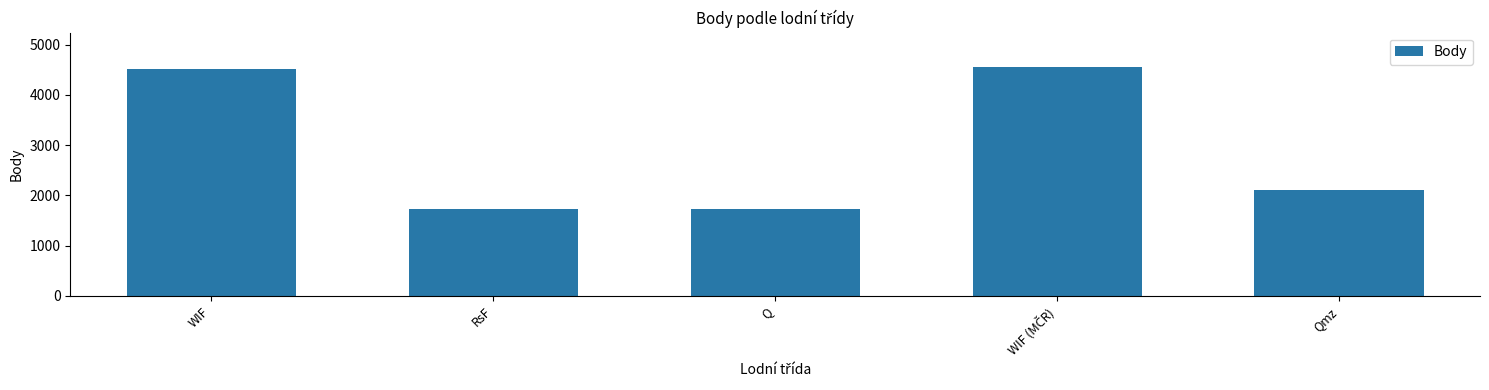

Which has a higher value, WIF or Q?

WIF